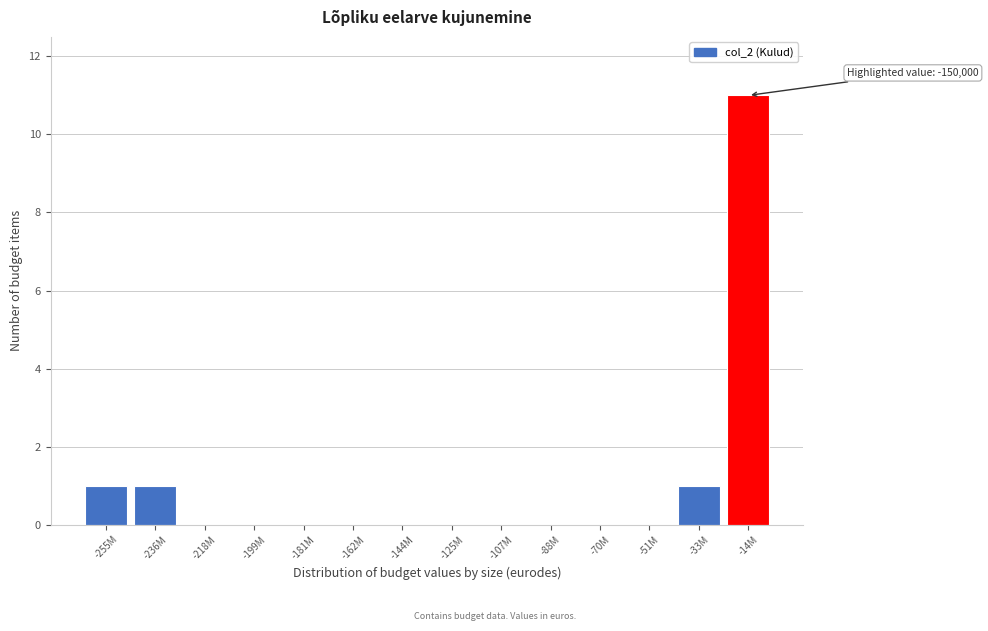

Reading right to left, what are all the values shown in this chart?

-14M=11	-33M=1	-51M=0	-70M=0	-88M=0	-107M=0	-125M=0	-144M=0	-162M=0	-181M=0	-199M=0	-218M=0	-236M=1	-255M=1